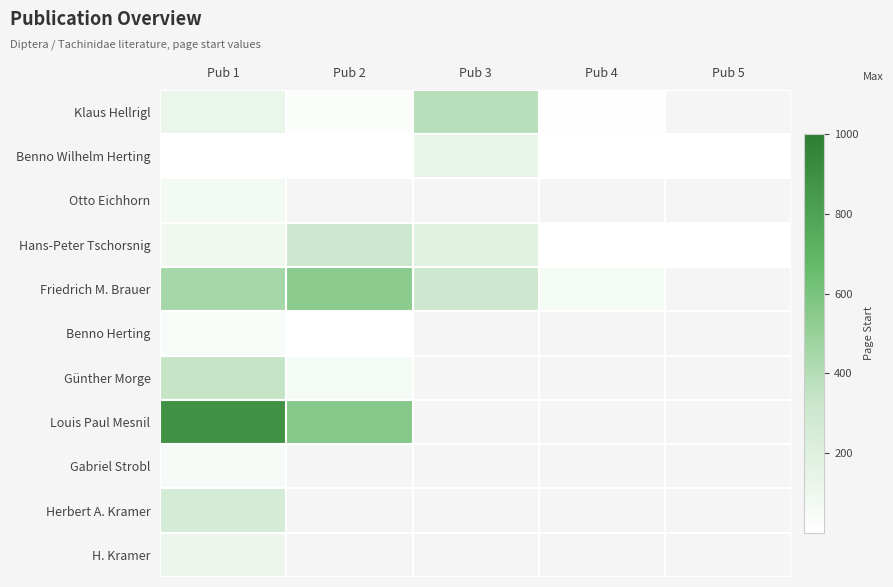

How many Friedrich M. Brauer values are between 305 and 537?

3